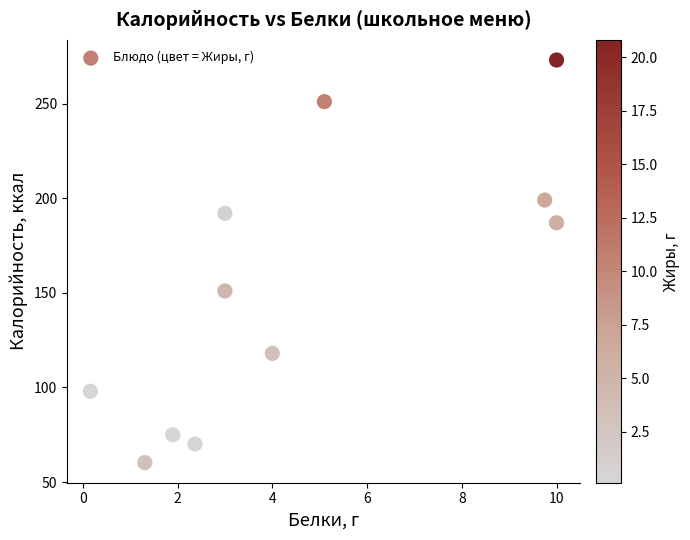

What is the average Y value?

152.2